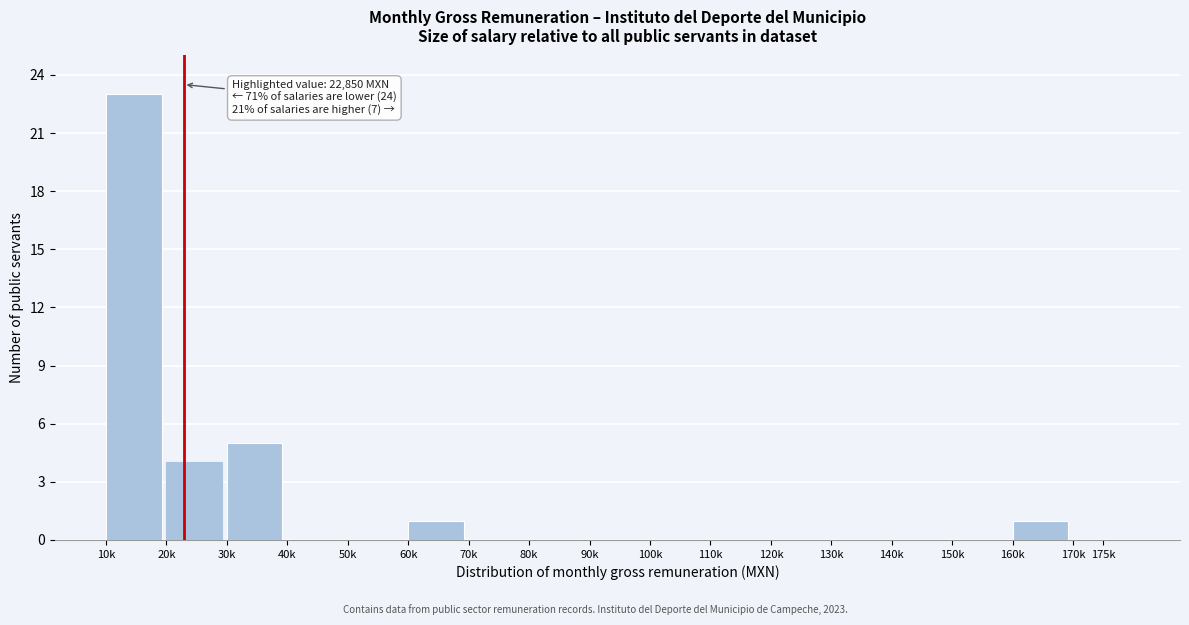

Reading left to right, extract all data points from this chart.

10k=23	20k=4	30k=5	40k=0	50k=0	60k=1	70k=0	80k=0	90k=0	100k=0	110k=0	120k=0	130k=0	140k=0	150k=0	160k=1	175k=0